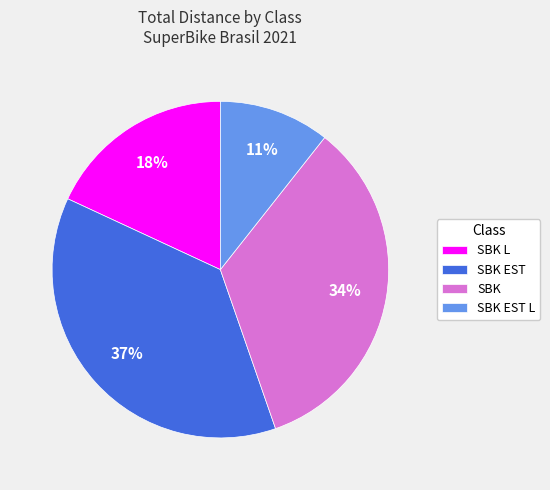

What is the ratio of the value at SBK EST L to the value at SBK L?

0.6